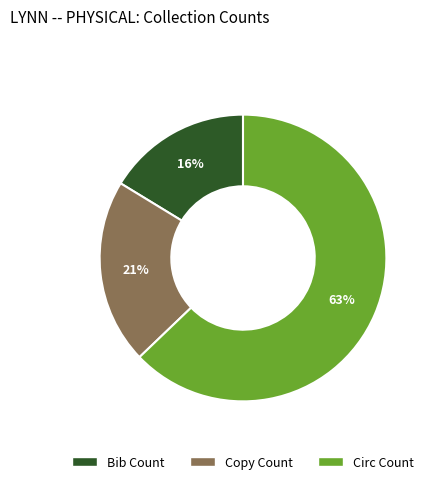

To the nearest percent, what percentage of the pie is Circ Count?

63%